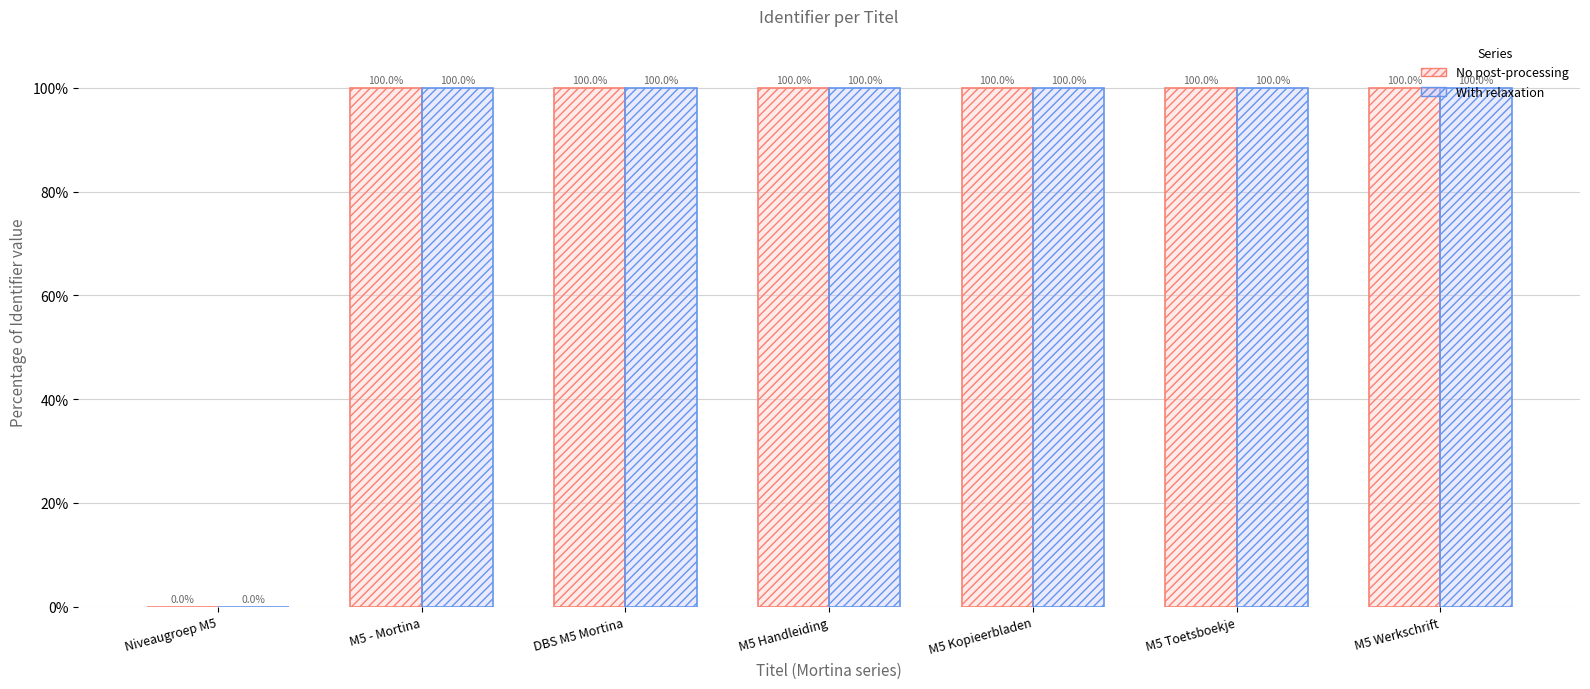

What is the greatest value displayed?

100.0